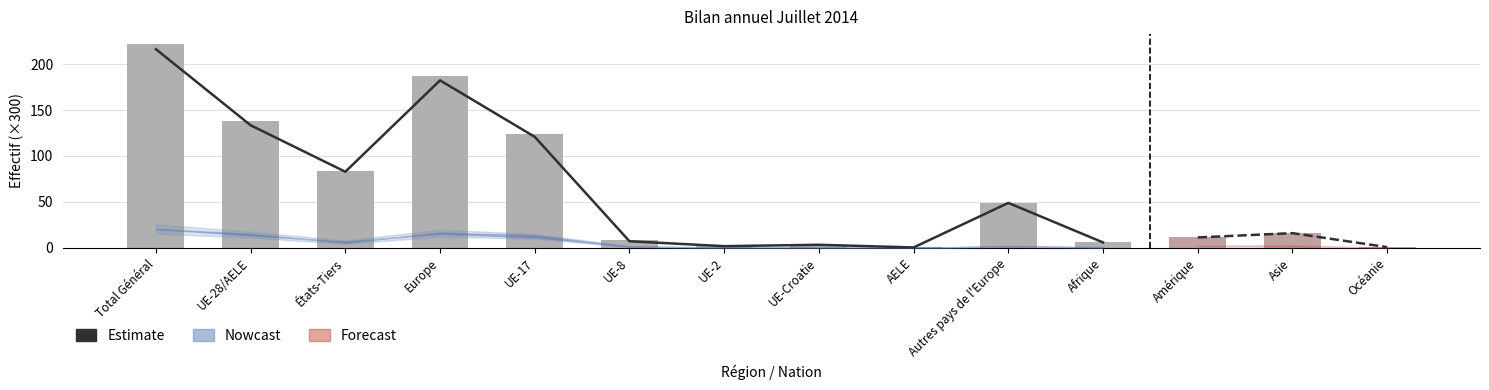

What is the difference between the maximum and second lowest values in the Effectif mensuel series?

219.5